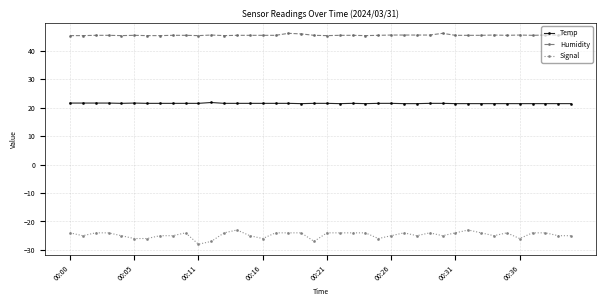

At how many categories does at least one series exceed 37?

40